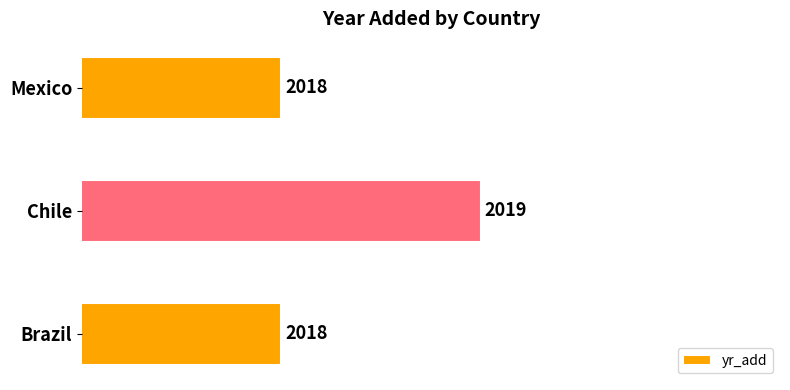

What is the sum of all values?

6055